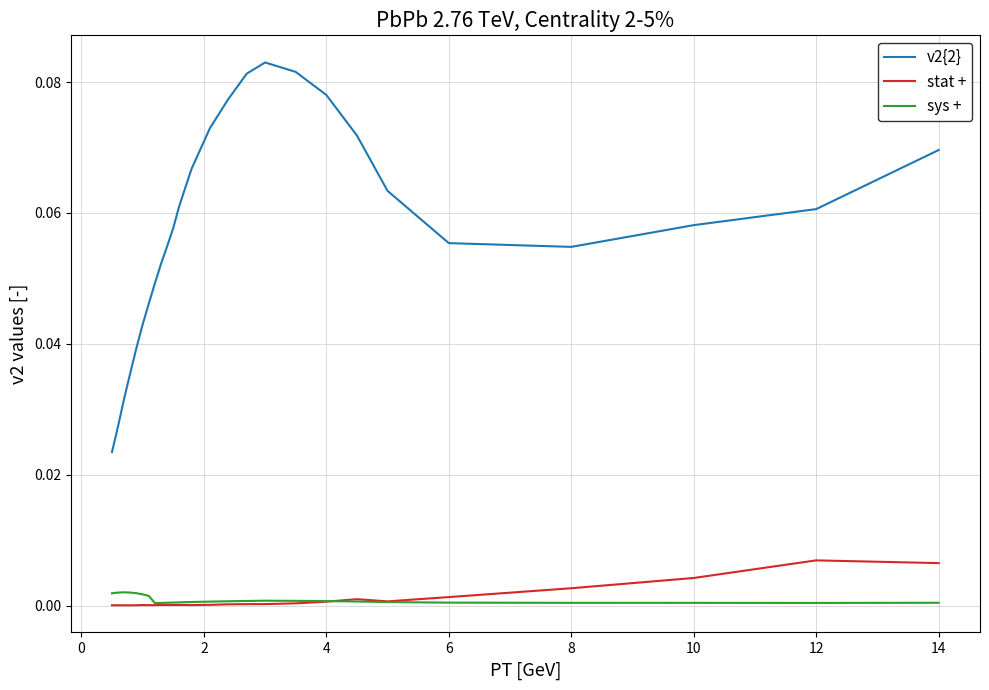

Which series has the largest range (max minus min)?

v2{2}